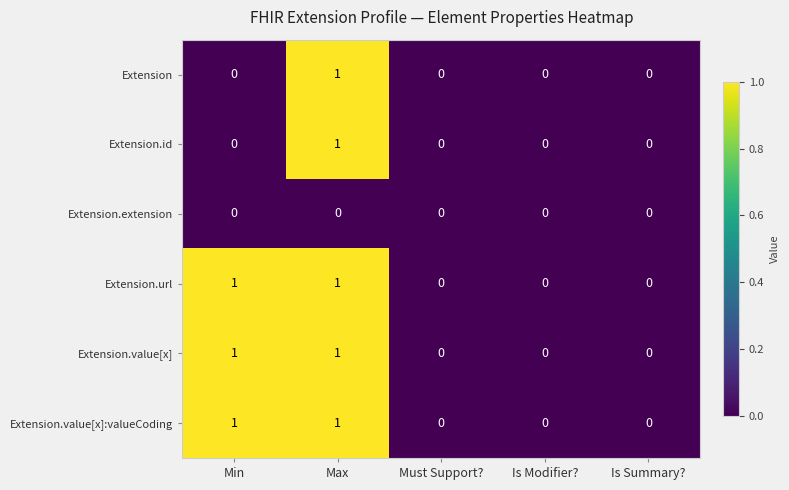

At which category is the sum across all series the highest?

Max